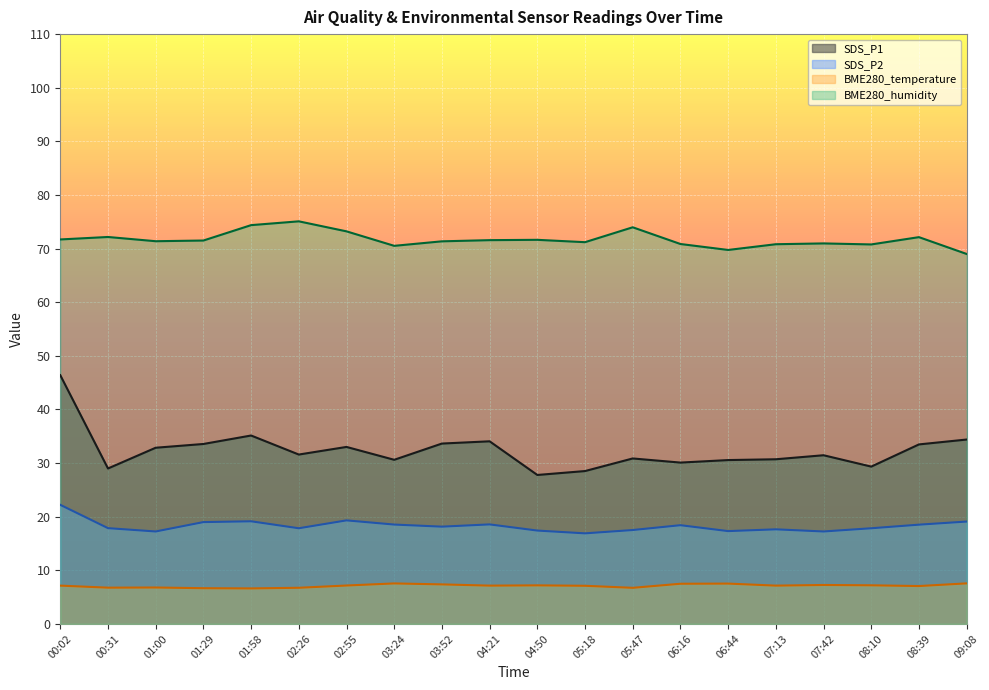

Where is the first local maximum for SDS_P1?

01:58